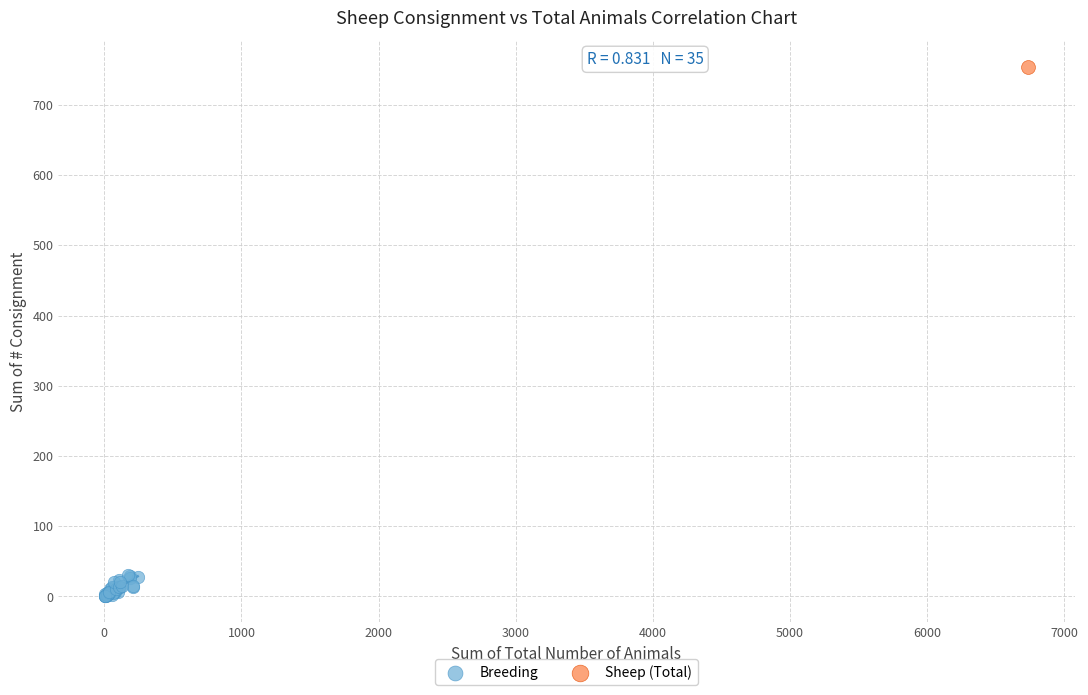

What are all the series names shown in the legend?

Breeding, Sheep (Total)